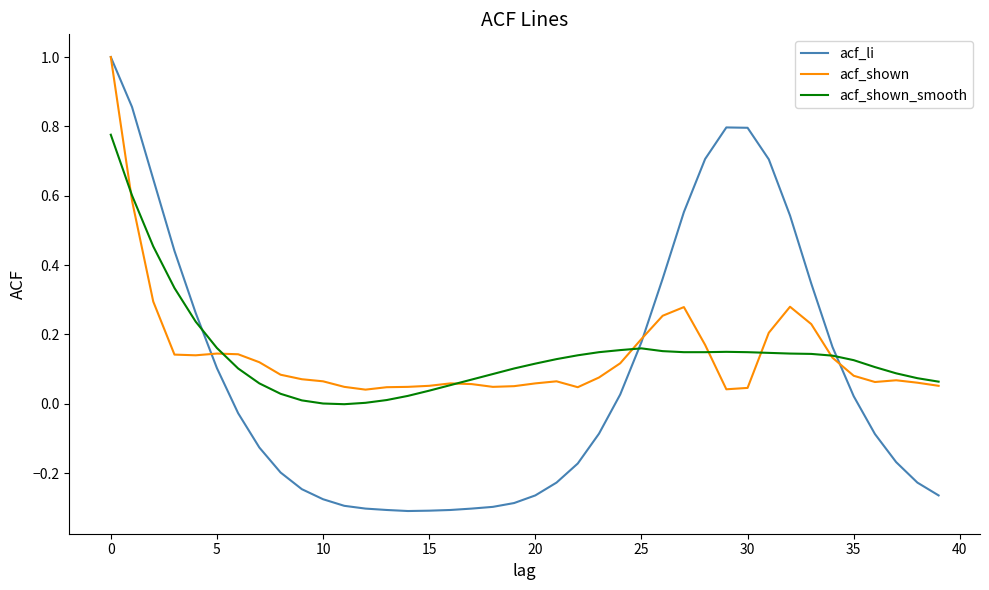

Which series has the widest spread of values?

acf_li